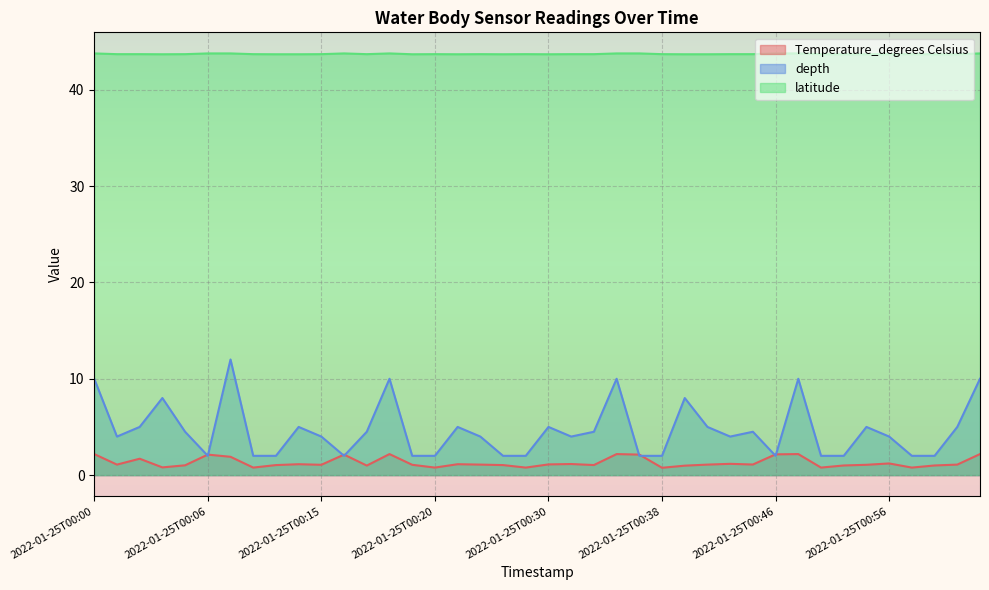

The value of depth at 2022-01-25T00:28 is 2.7. True or false?

False